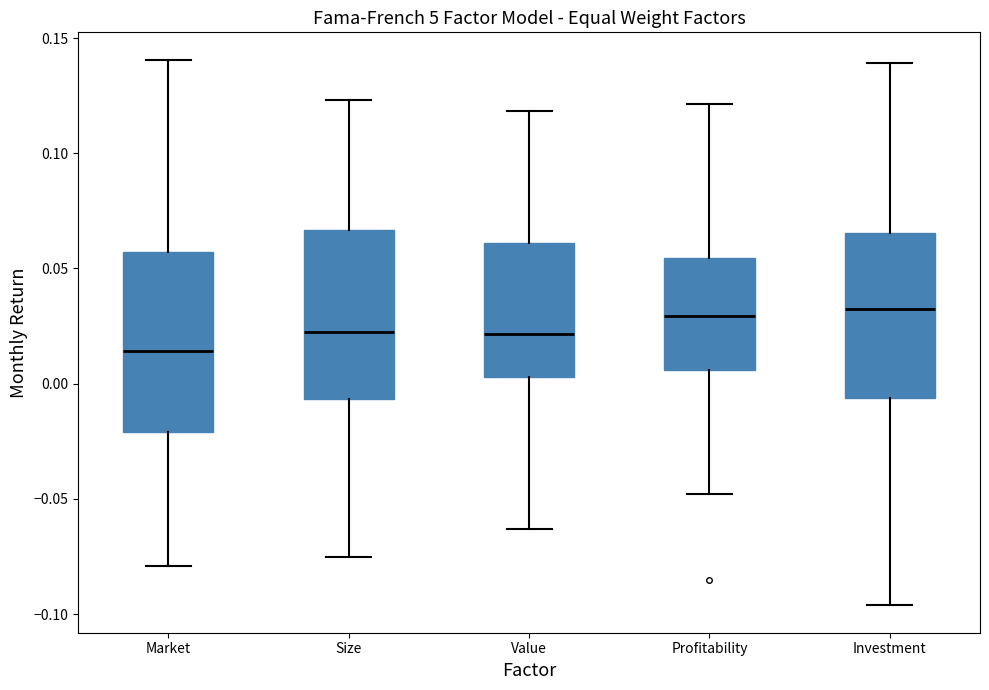

Which box's median line is the lowest?

Market